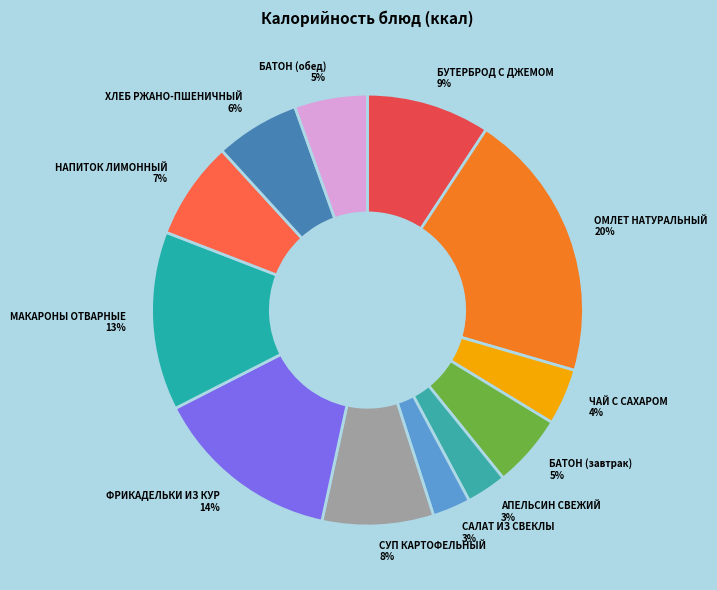

Between БАТОН (обед) 5% and МАКАРОНЫ ОТВАРНЫЕ 13%, which is larger?

МАКАРОНЫ ОТВАРНЫЕ 13%